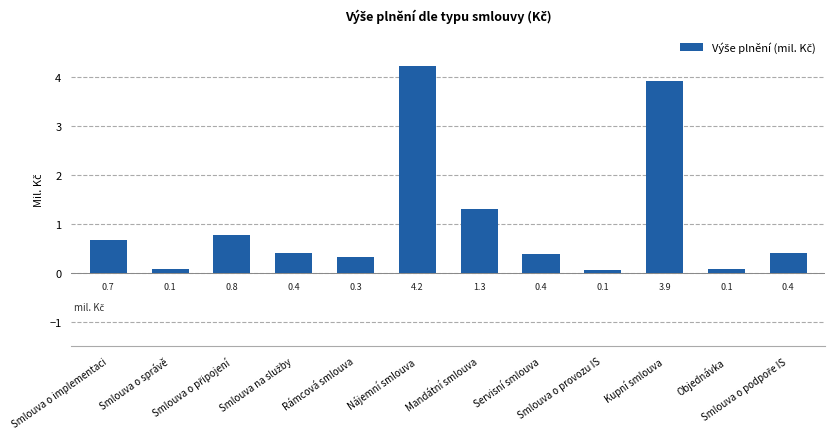

Are the bars grouped side by side (vs. stacked)?

No